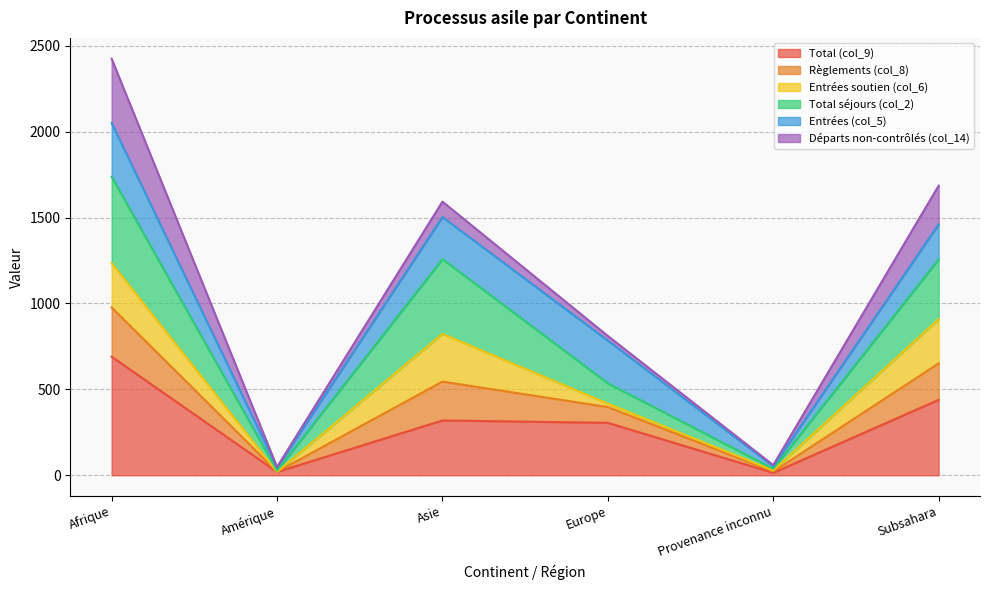

Which category has the highest value in the Total (col_9) series?

Afrique